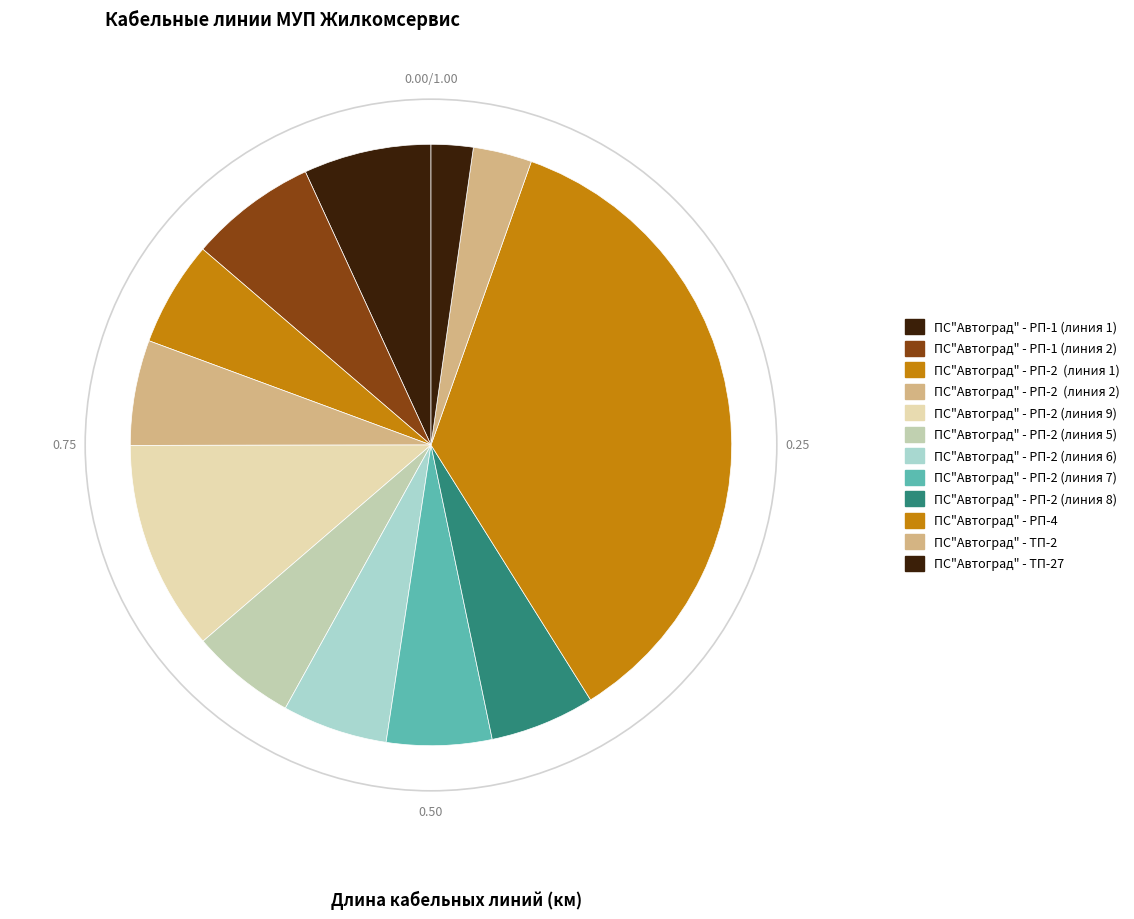

Which slice is the smallest?

ПС"Автоград" - ТП-27